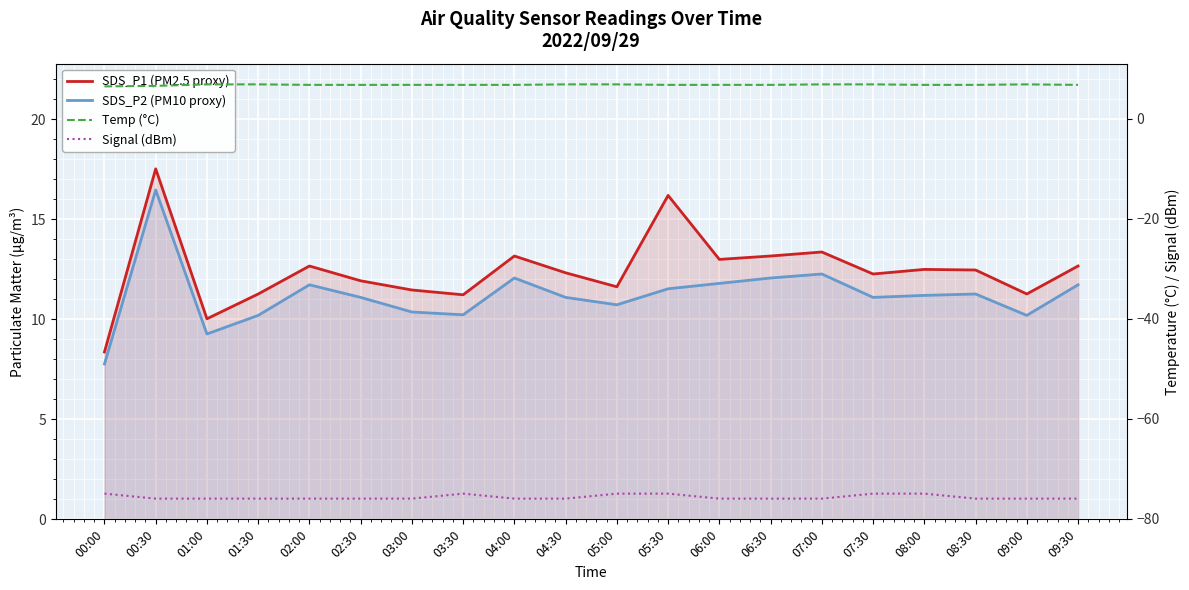

How many lines are shown in the chart?

4